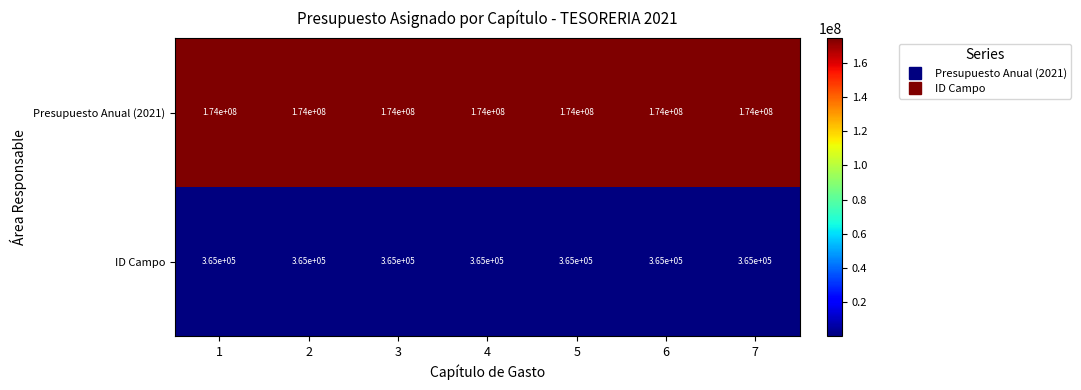

What is the difference between the highest and lowest values at 6?

173635000